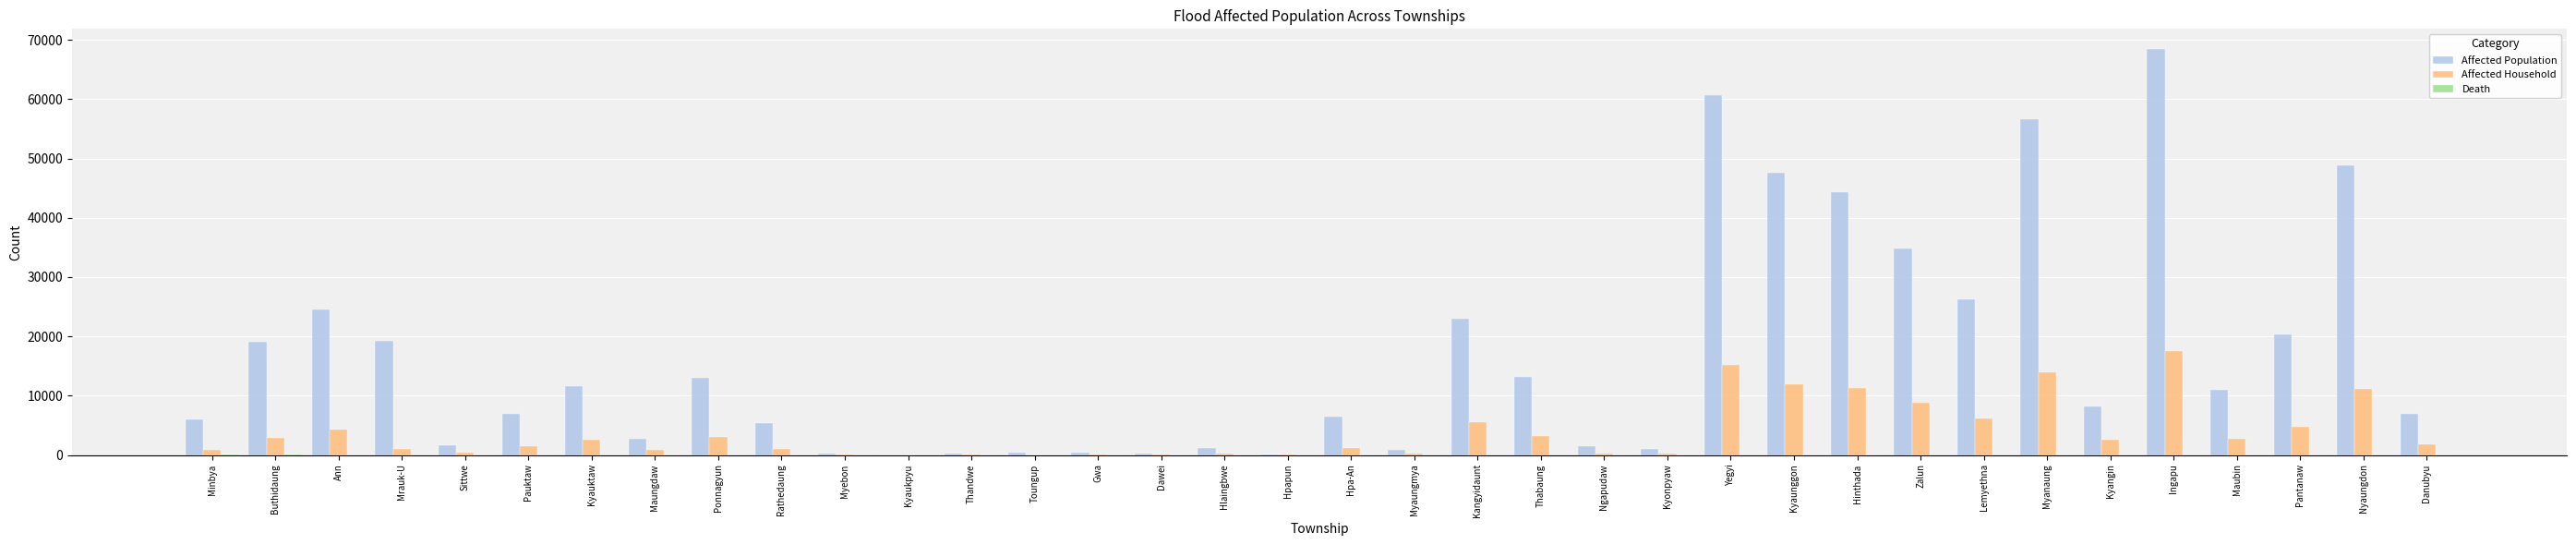

What is the total value across all series at Maubin?

13663